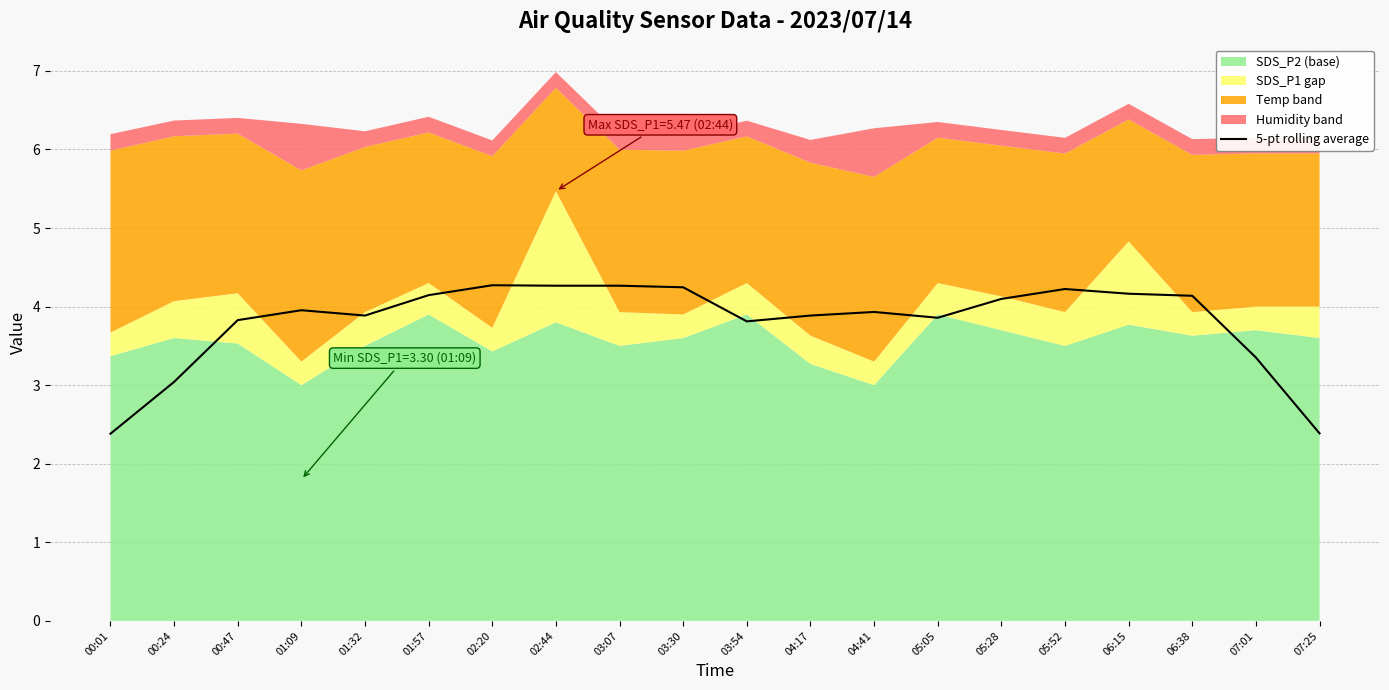

Reading right to left, transcribe all the data shown in this chart.

2.4	3.4	4.1	4.2	4.2	4.1	3.9	3.9	3.9	3.8	4.2	4.3	4.3	4.3	4.1	3.9	4.0	3.8	3.0	2.4